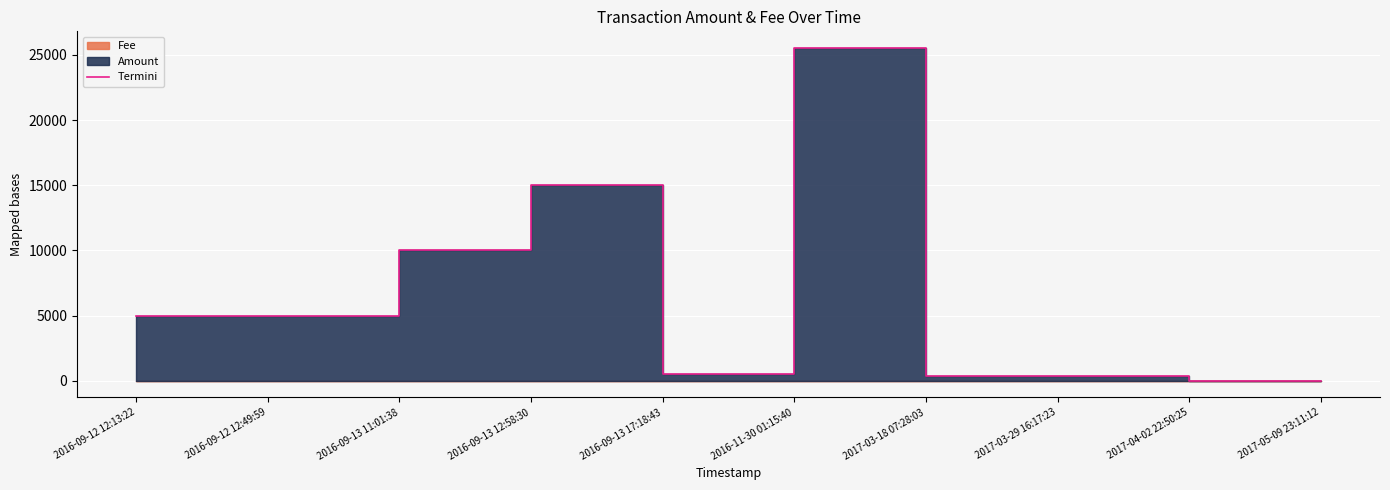

What is the value of the 9th point from the left?

3.0